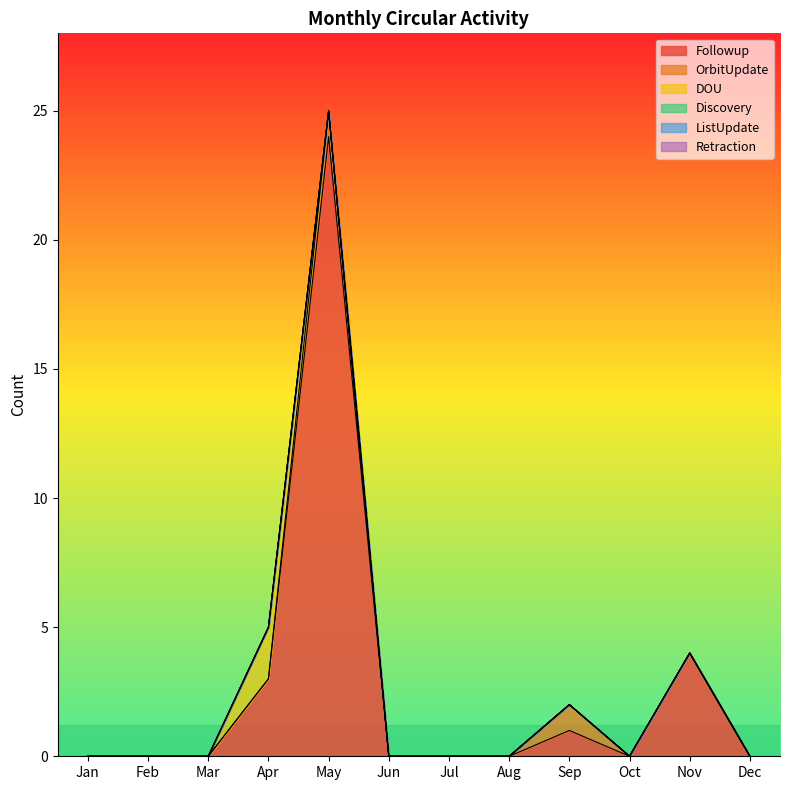

Which series has the largest range (max minus min)?

Followup